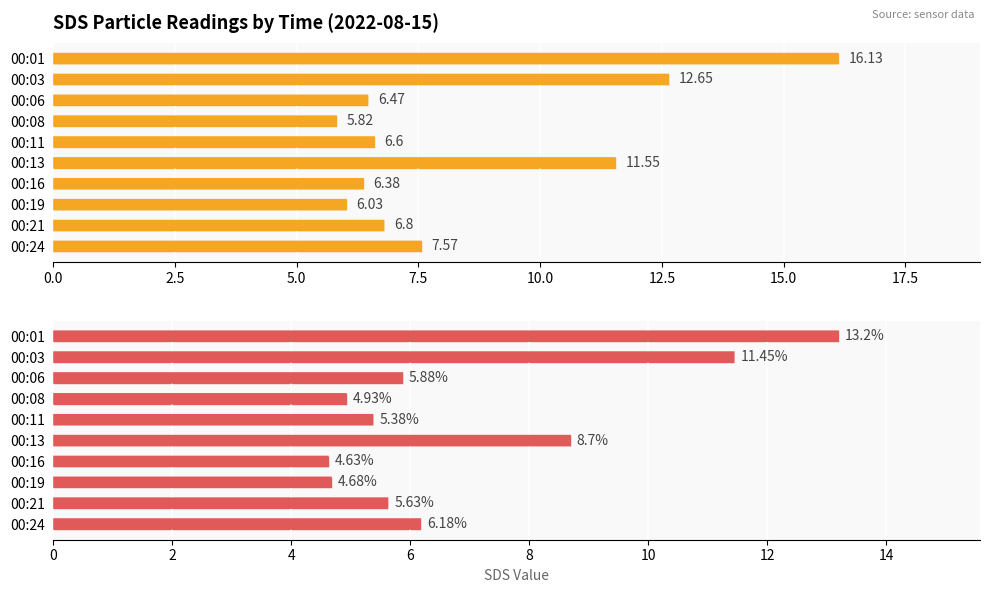

How many data points in Avg SDS_P2 are above 5?

7